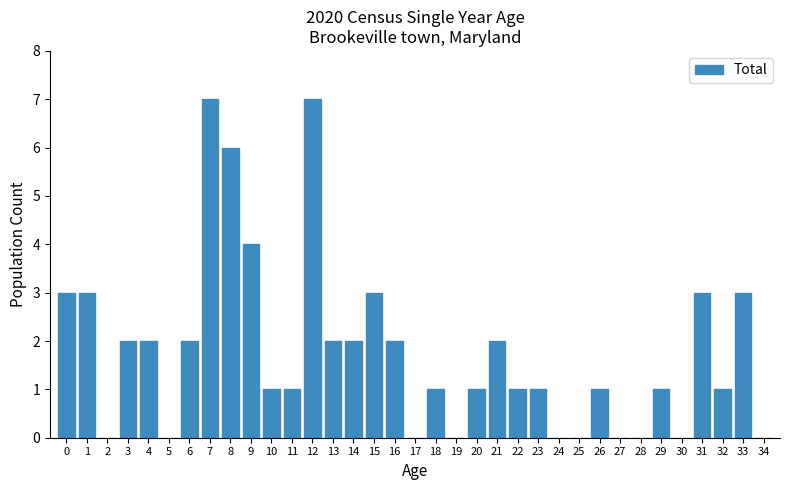

Which has a higher value, 16 or 20?

16